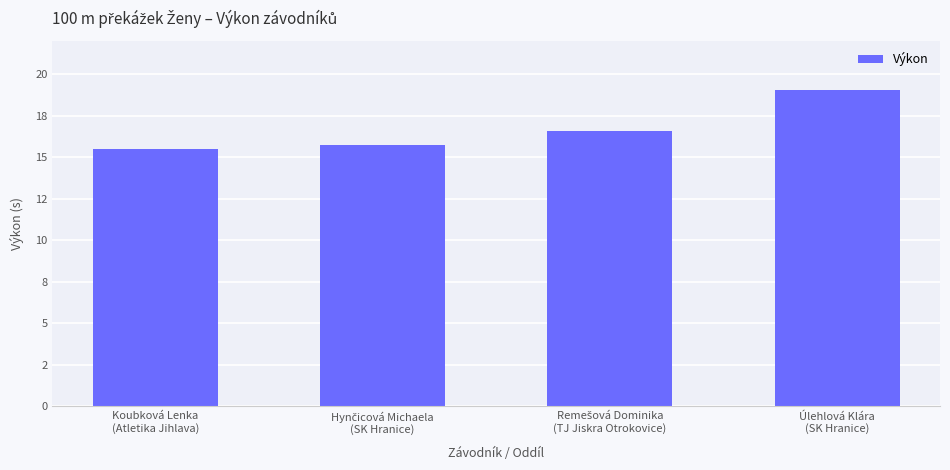

Are the bars horizontal?

No